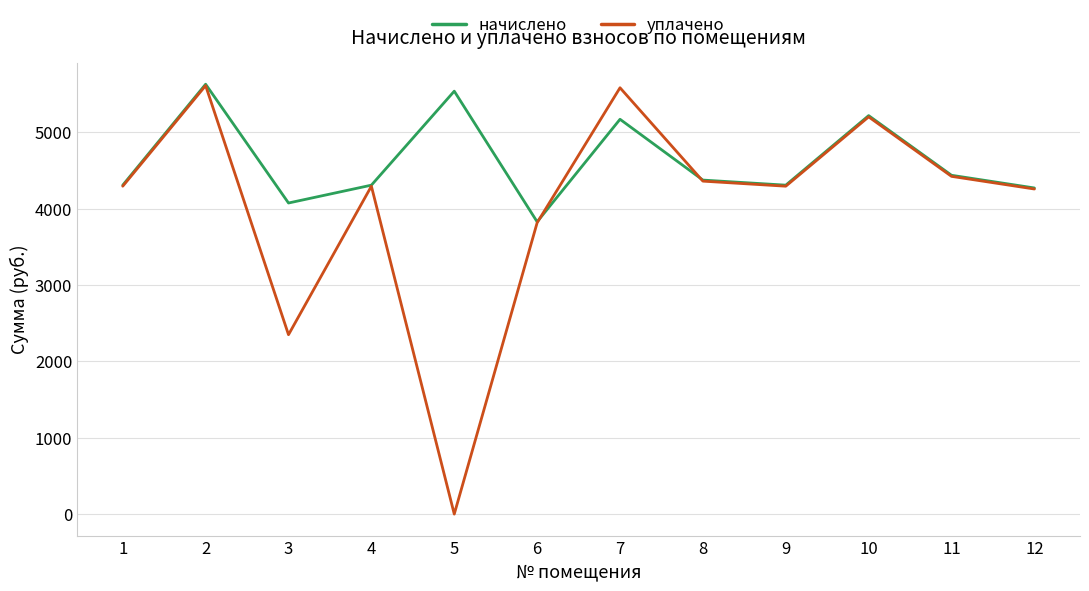

Where does the уплачено series first go above 4295?

1